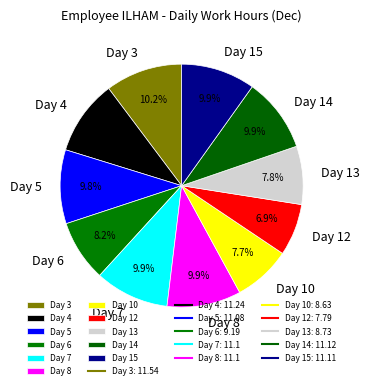

What percentage is the Day 14 slice, to the nearest percent?

10%